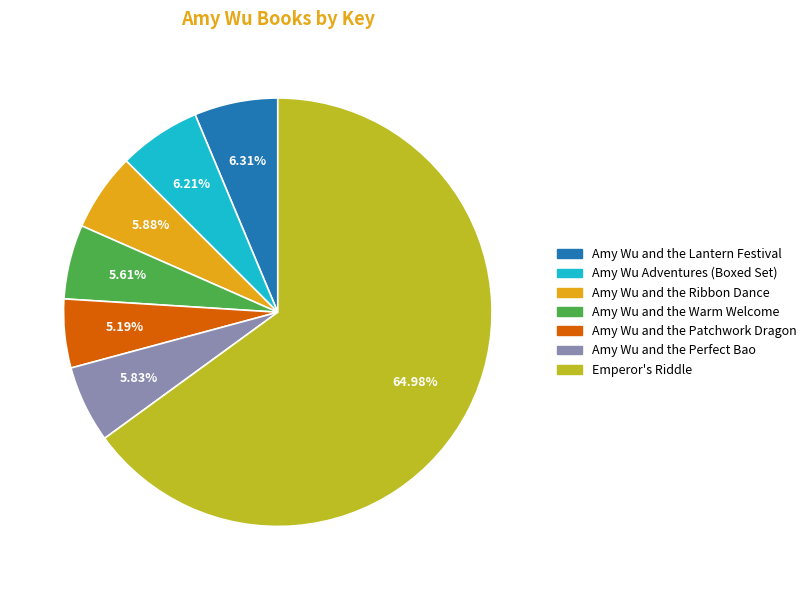

What is the largest slice in the pie chart?

Emperor's Riddle